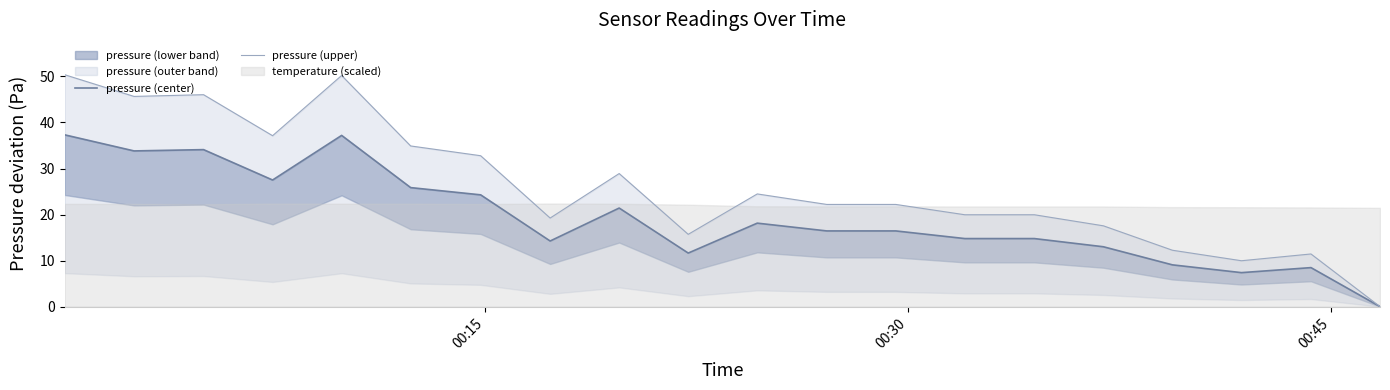

How many categories are shown in the chart?

20